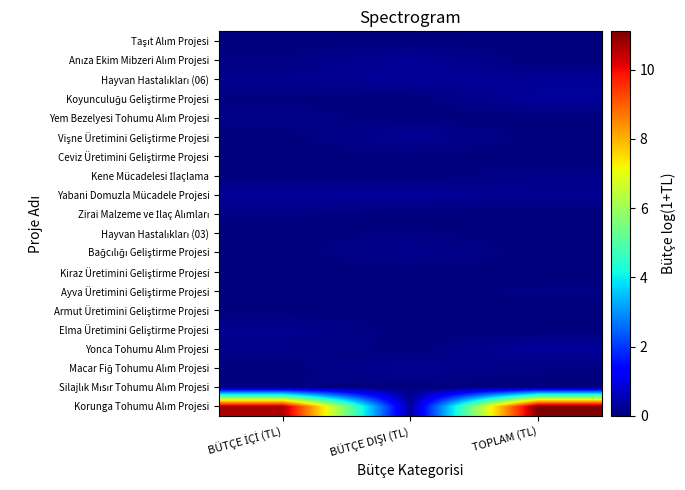

How many categories are shown in the chart?

3